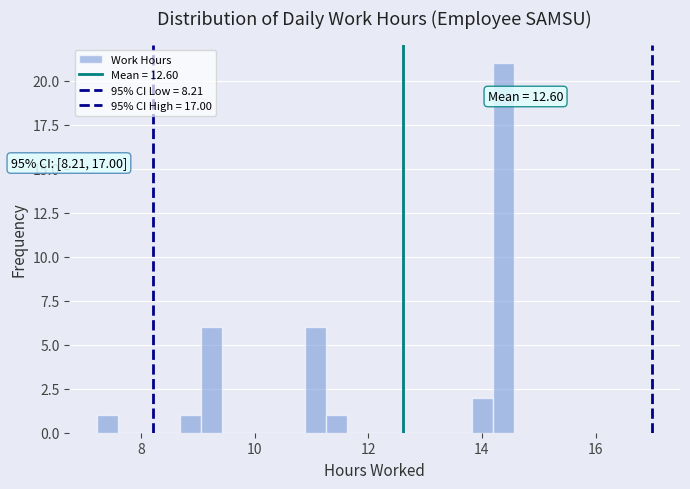

Read against the x-axis, roughly where is the centre of the tallest bar?

14.4